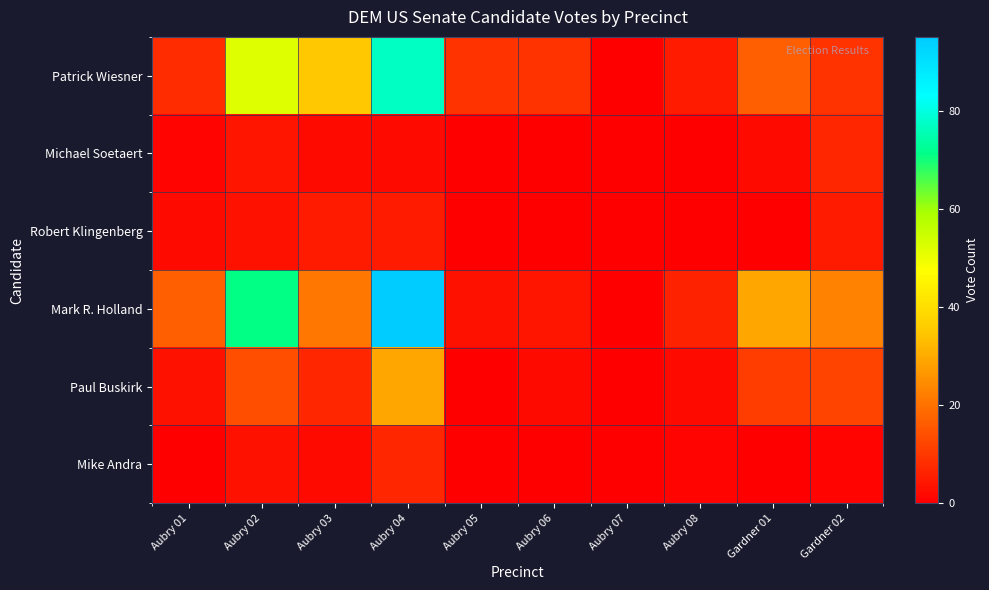

What is the greatest value displayed?

95